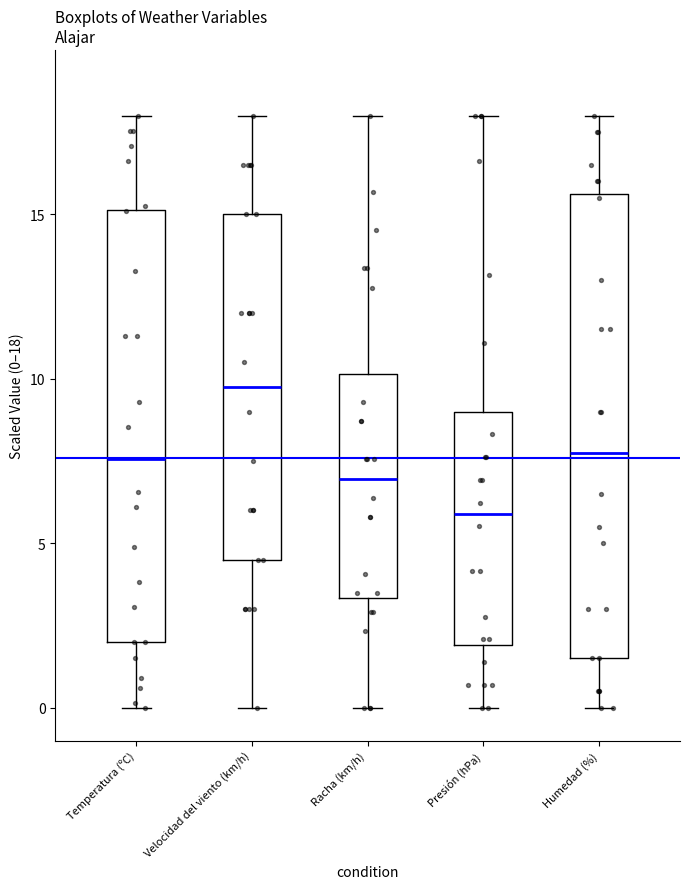

Reading left to right, read every box against the y-axis: the position of its median line, the range the box covers, and the ends of its whiskers. The values are not printed on the chart, so give them approximately, as read against the axis.

Temperatura (ºC): median 7.5, box 2.0 to 15.0, whiskers 0.0 to 18.0
Velocidad del viento (km/h): median 10.0, box 4.5 to 15.0, whiskers 0.0 to 18.0
Racha (km/h): median 7.0, box 3.5 to 10.0, whiskers 0.0 to 18.0
Presión (hPa): median 6.0, box 2.0 to 9.0, whiskers 0.0 to 18.0
Humedad (%): median 8.0, box 1.5 to 15.5, whiskers 0.0 to 18.0